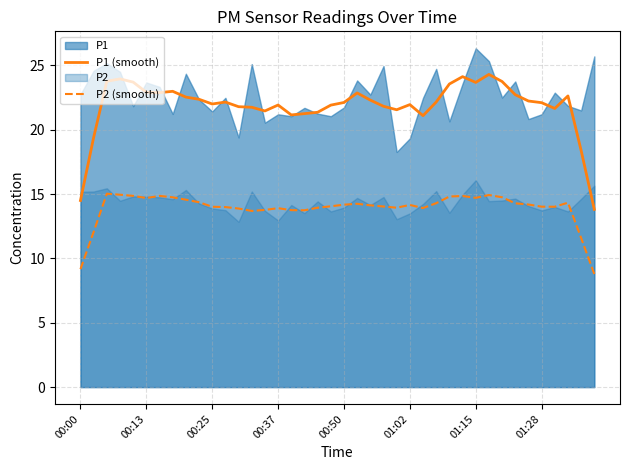

True or false: P2 (smooth) and P1 (smooth) intersect in this chart.

False